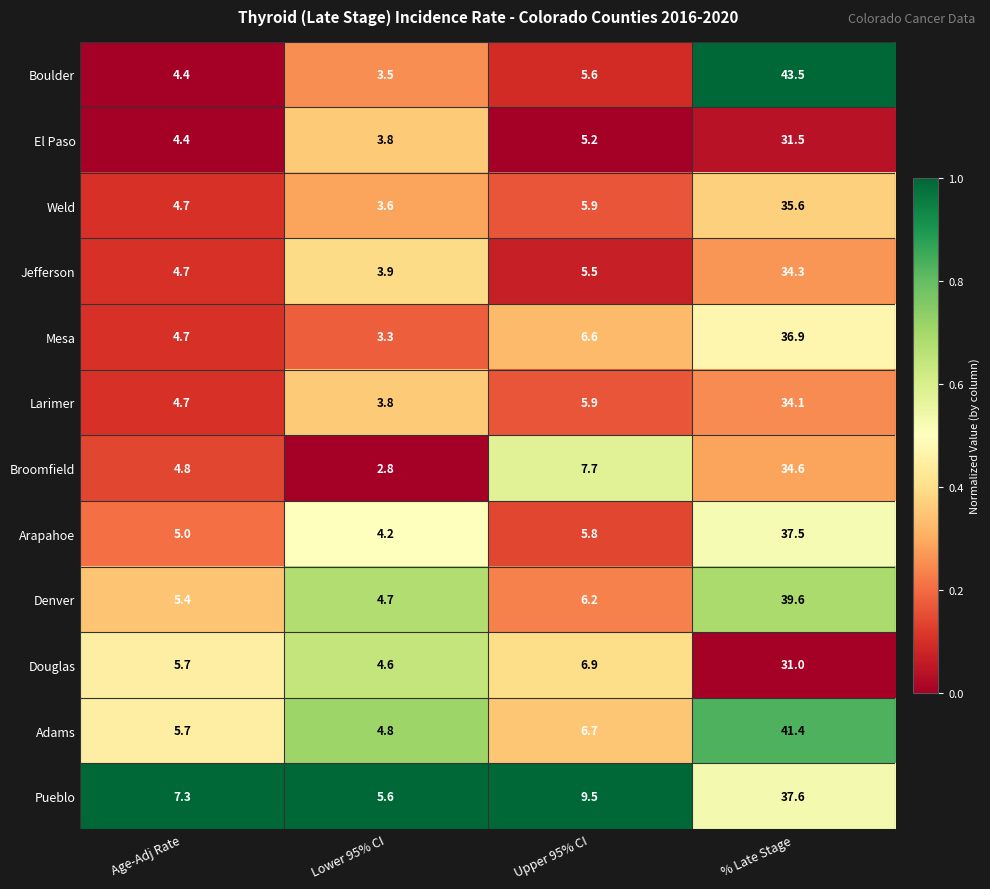

What is the sum of the Denver values at % Late Stage and Upper 95% CI?

45.8